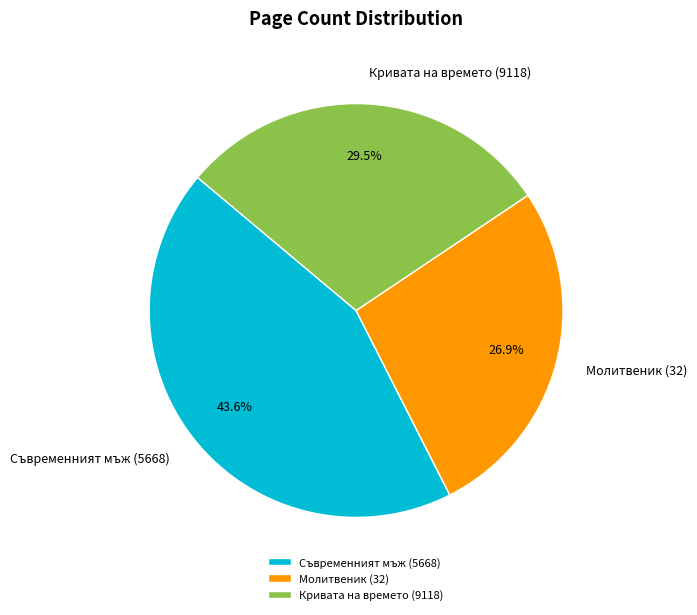

Does Съвременният мъж (5668) account for over 50% of the chart?

No